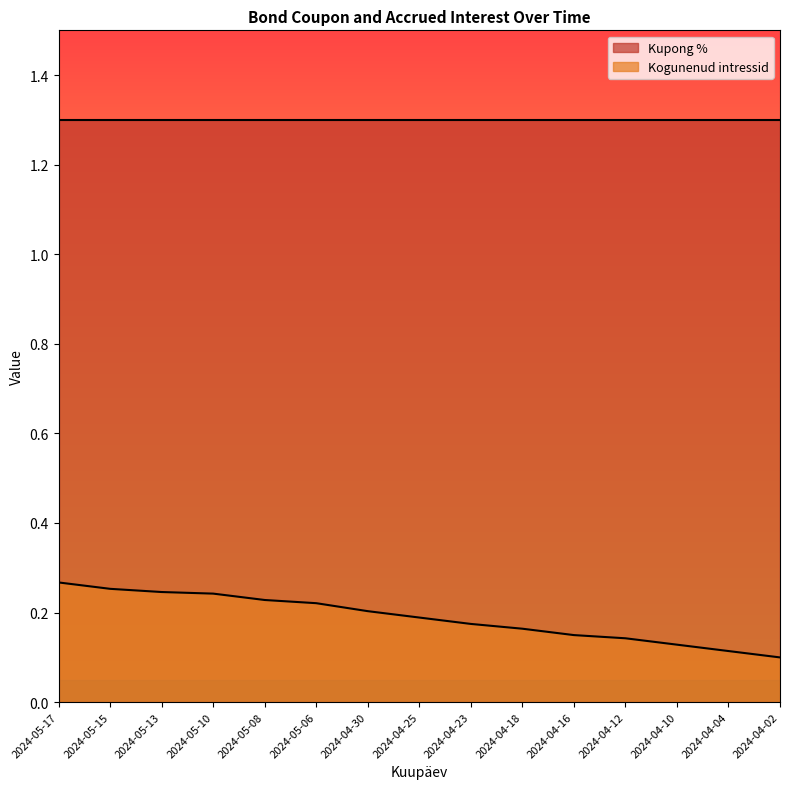

What is the label of the 10th point from the left?

2024-04-18